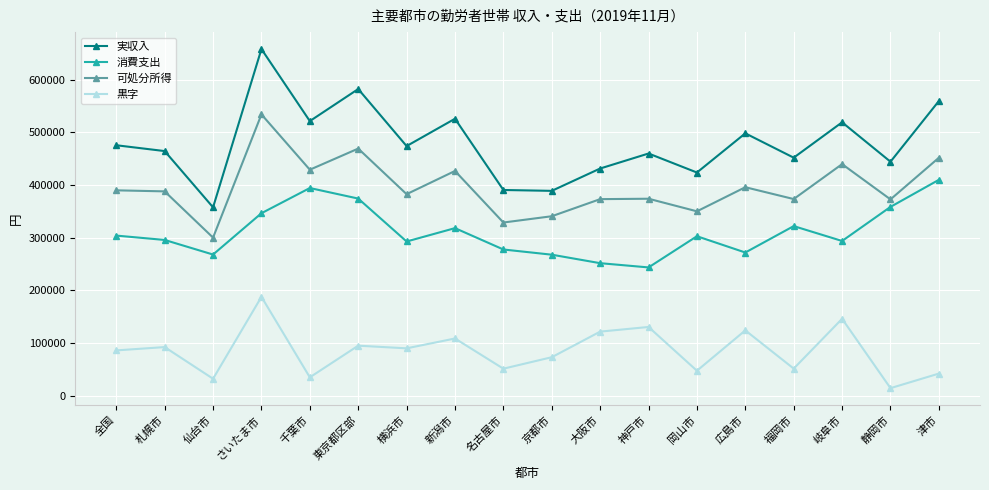

What is the minimum value shown in the chart?

14254